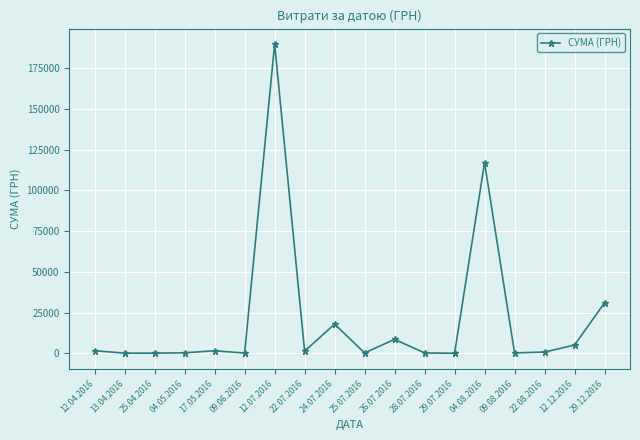

The value at 24.07.2016 is 30923.3. True or false?

False